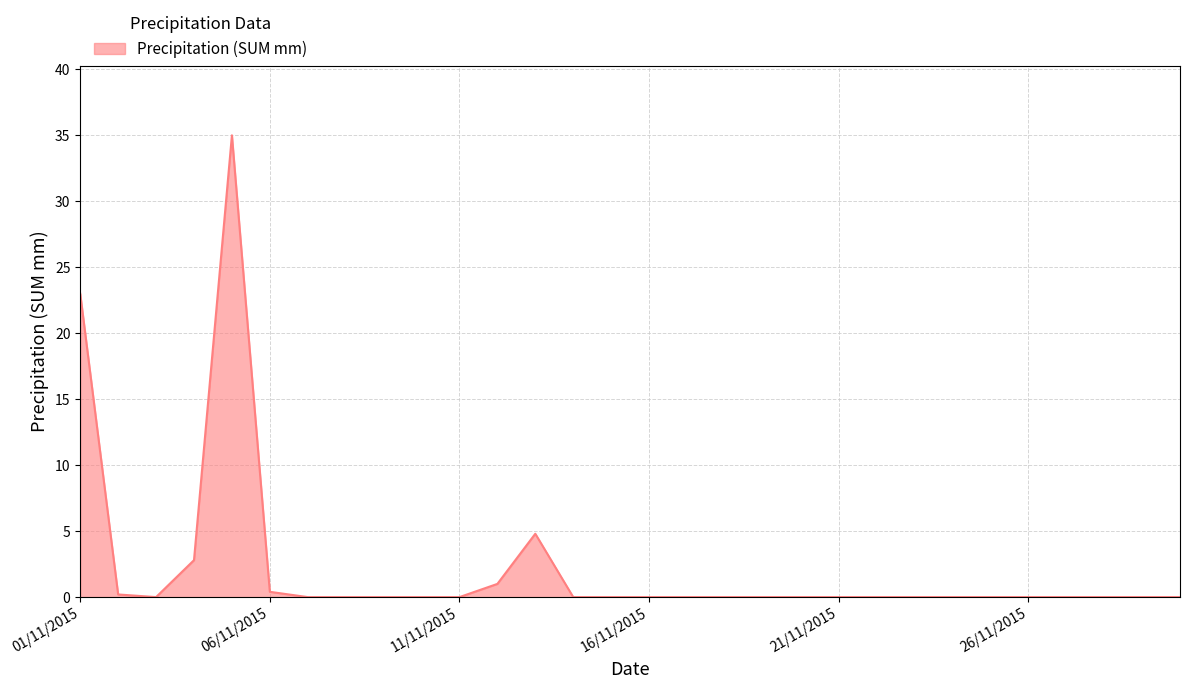

What is the average value?

2.2